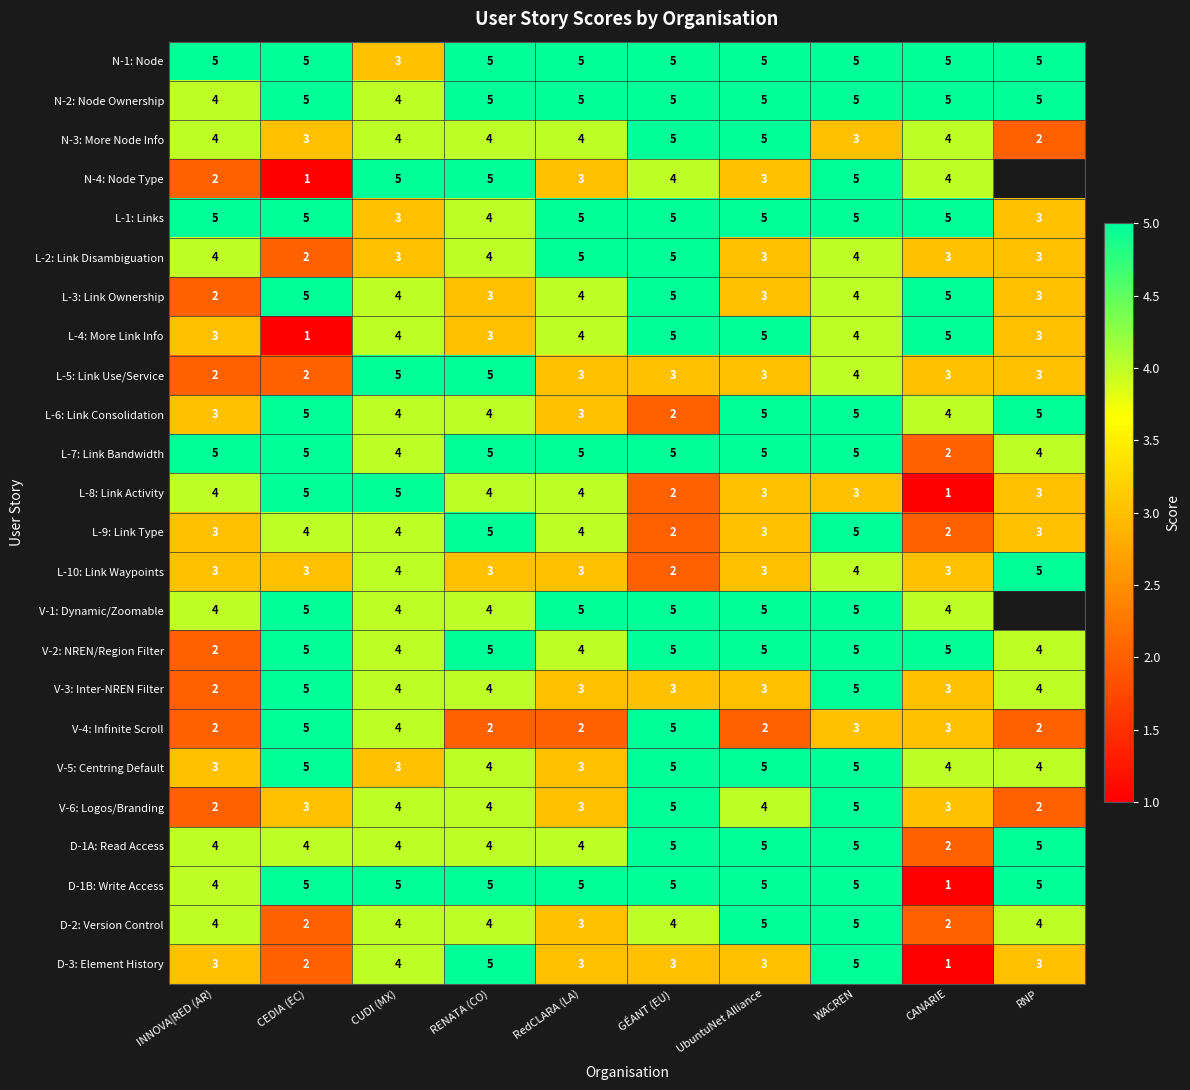

What is the highest value of the L-1: Links series?

5